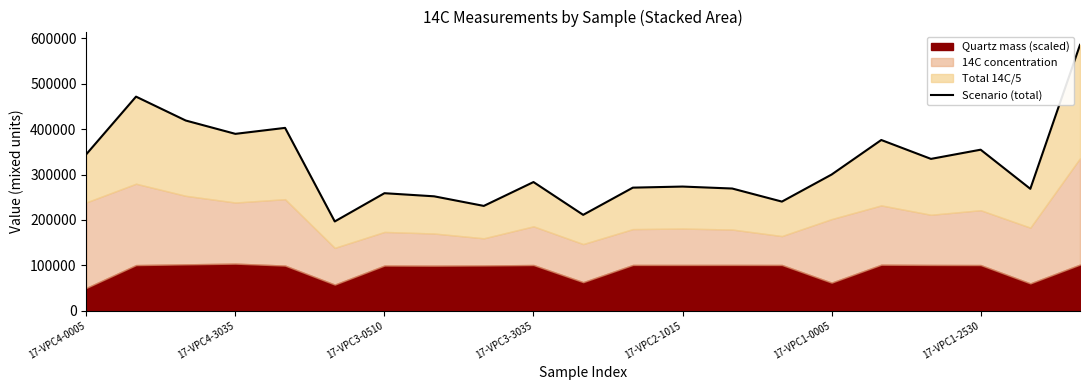

How many data points are less than 283356?

10